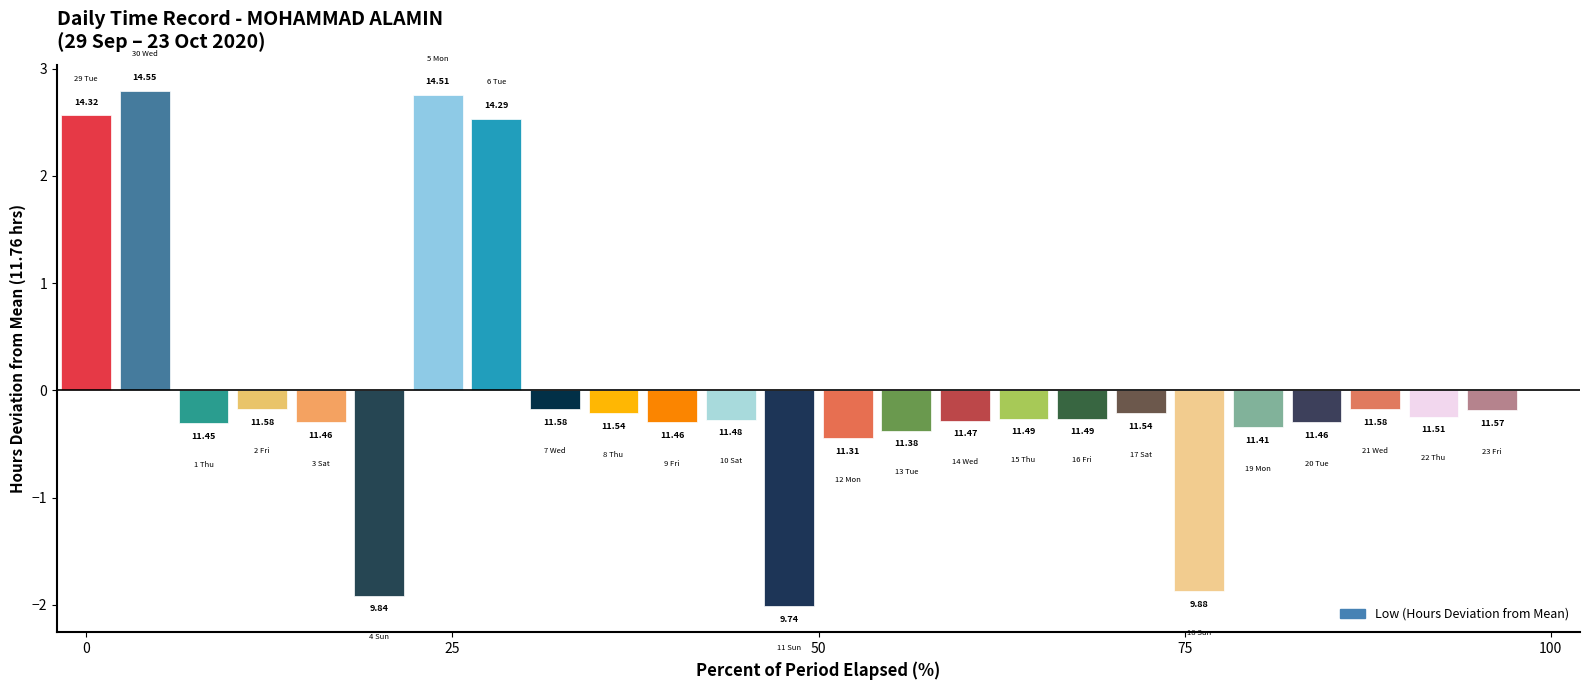

Where does the data first go above 11?

29/9 (7:38)